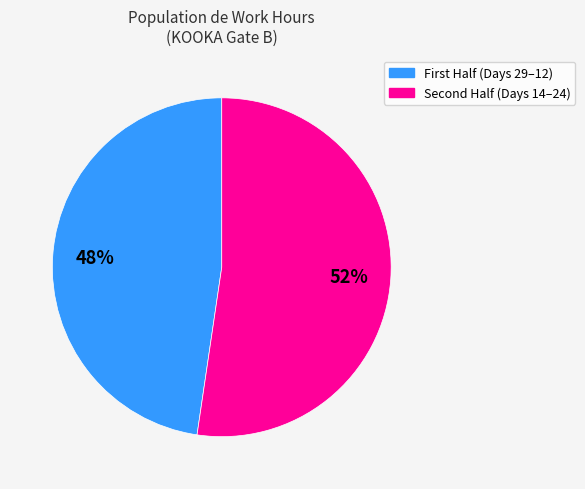

Is there a majority slice in this chart?

Yes